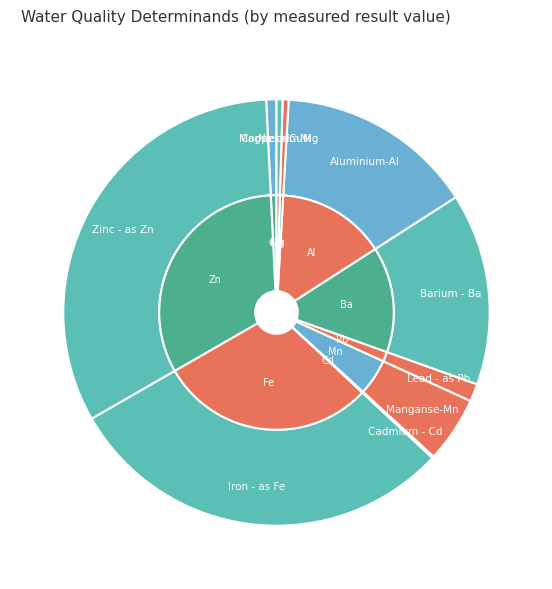

Count the number of slices in the pie.

10